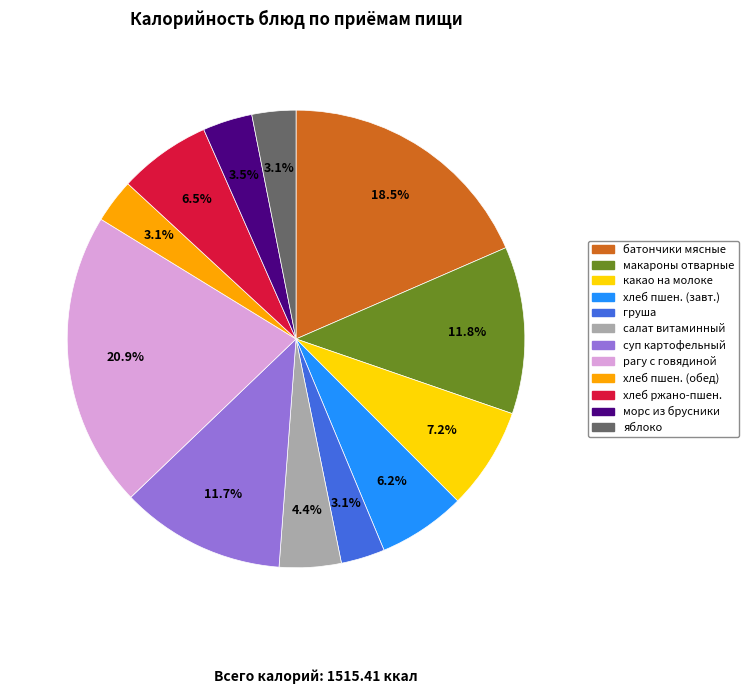

Is there a majority slice in this chart?

No